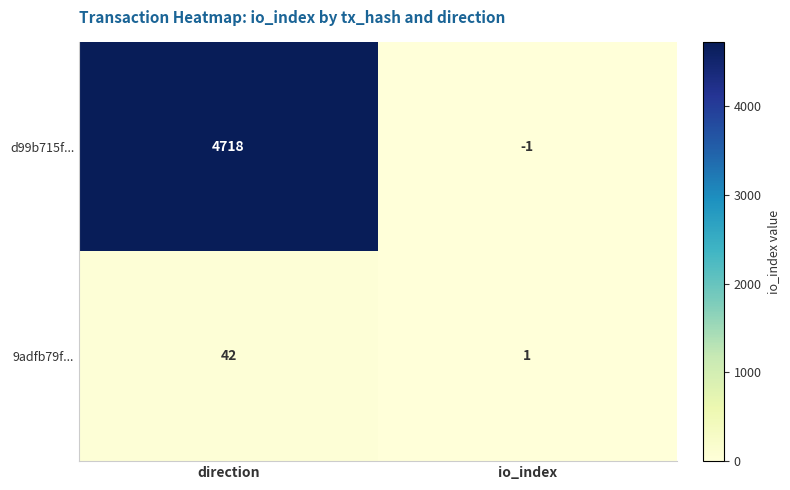

What is the minimum value shown in the chart?

-1